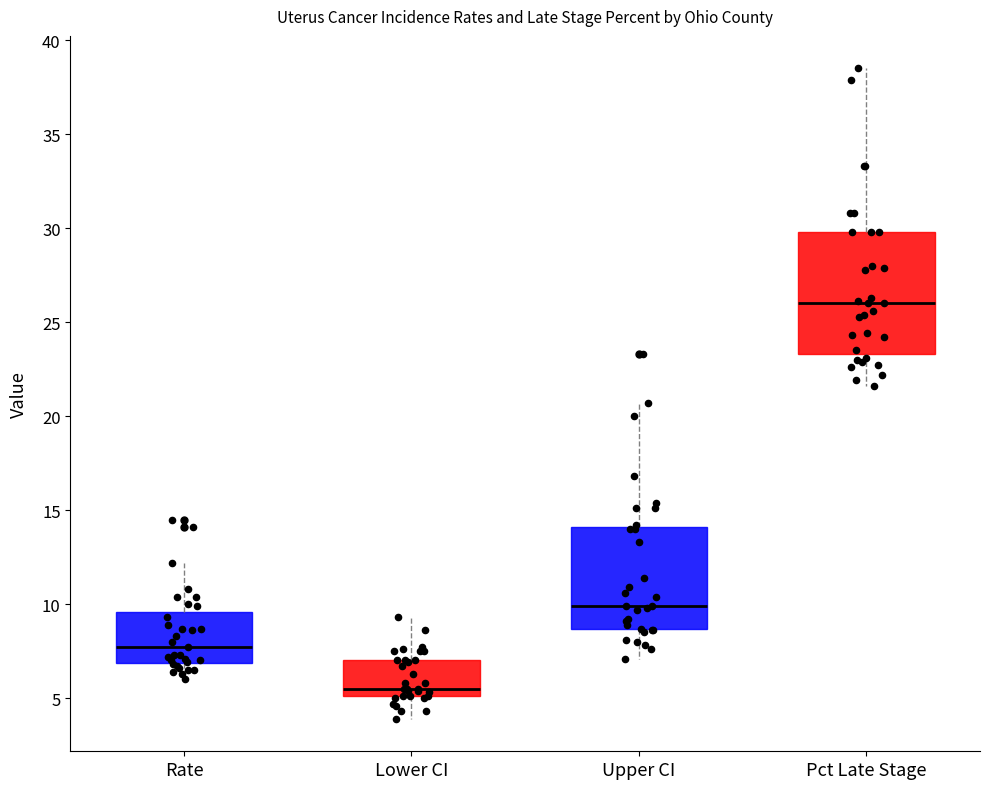

Reading left to right, transcribe this box plot: for each box, give where its median line is, the range the box spans, and where its two whiskers end, as read against the y-axis. The values are not printed on the chart, so give them approximately, as read against the axis.

Rate: median 7.5, box 7.0 to 9.5, whiskers 6.0 to 12.0
Lower CI: median 5.5, box 5.0 to 7.0, whiskers 4.0 to 9.5
Upper CI: median 10.0, box 8.5 to 14.0, whiskers 7.0 to 20.5
Pct Late Stage: median 26.0, box 23.5 to 30.0, whiskers 21.5 to 38.5